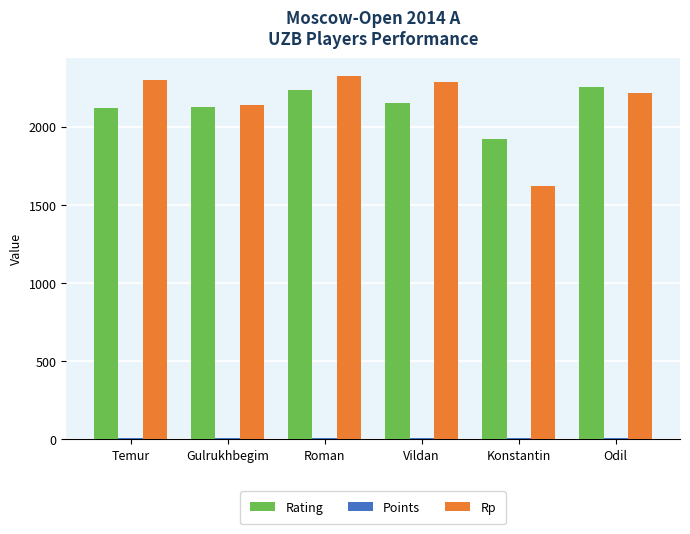

Is it true that Rating equals 2871.8 at Temur?

False